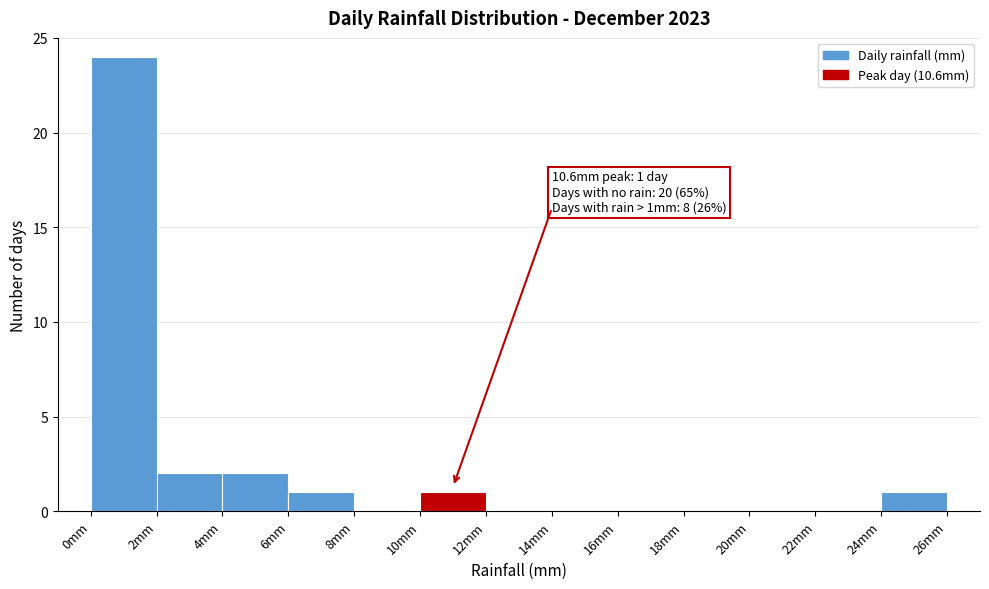

Which range on the x-axis has the tallest bar?

0 to 2